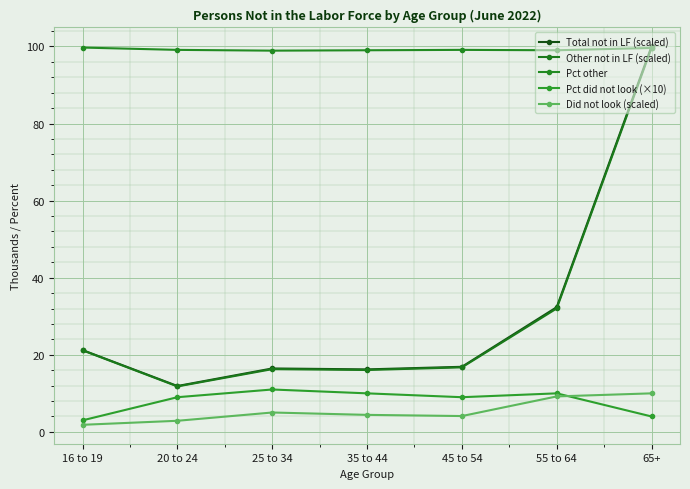

How many categories are shown in the chart?

7